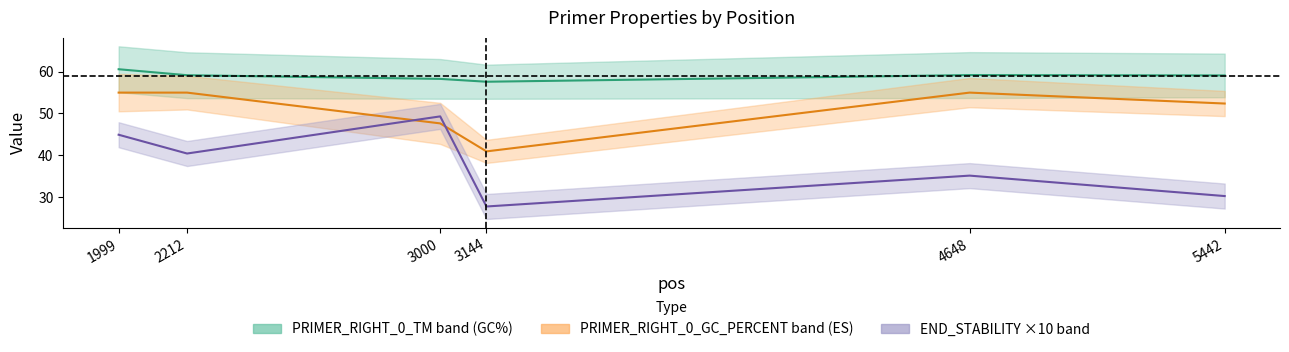

Is it true that PRIMER_RIGHT_0_TM equals 96.8 at 1999?

False